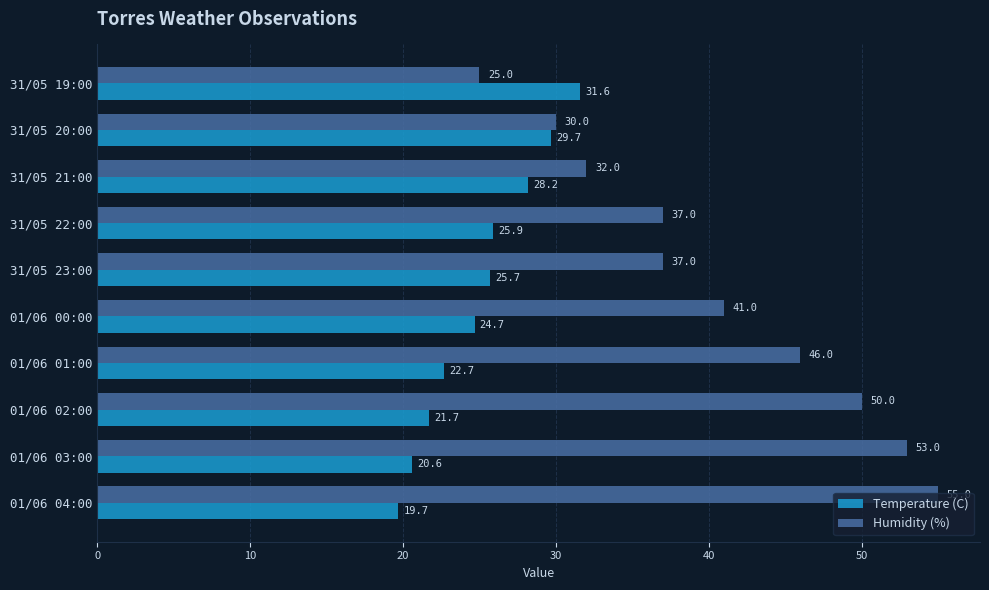

What is the difference between the maximum and minimum values in the Temperature (C) series?

11.9